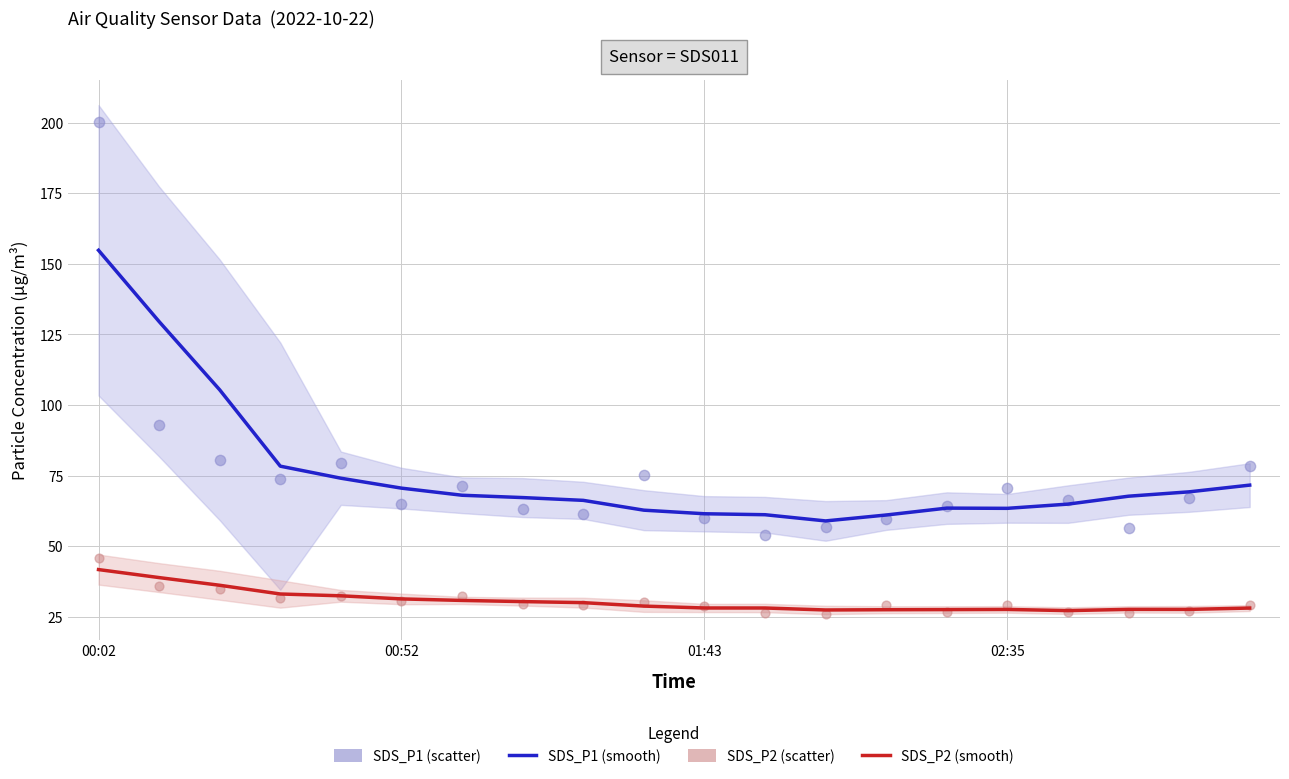

Which series has the largest Y range (max minus min)?

SDS_P1 (scatter)